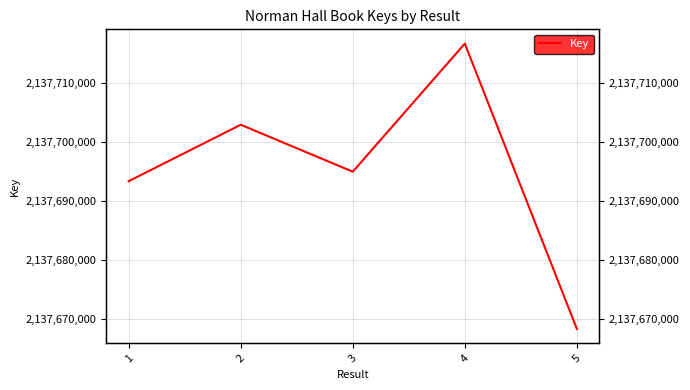

Where is the first local minimum?

3